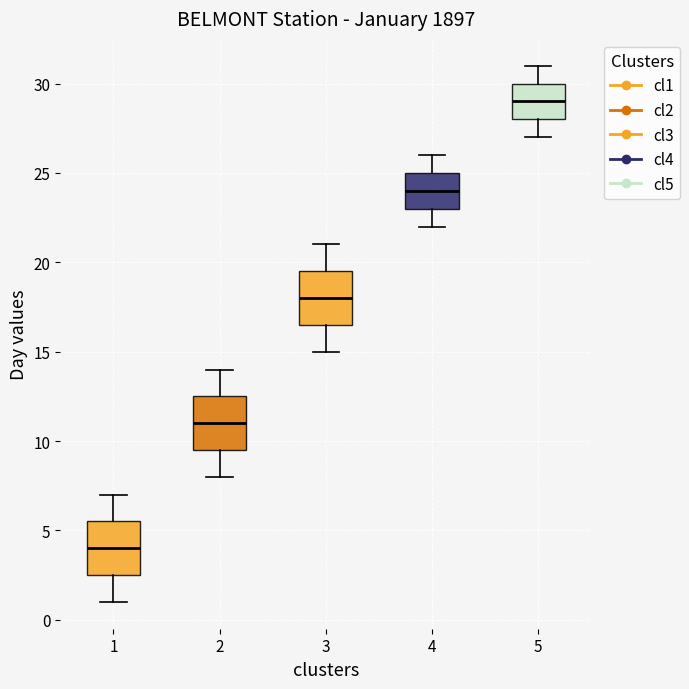

Reading left to right, read every box against the y-axis: the position of its median line, the range the box covers, and the ends of its whiskers. The values are not printed on the chart, so give them approximately, as read against the axis.

1: median 4.0, box 2.5 to 5.5, whiskers 1.0 to 7.0
2: median 11.0, box 9.5 to 12.5, whiskers 8.0 to 14.0
3: median 18.0, box 16.5 to 19.5, whiskers 15.0 to 21.0
4: median 24.0, box 23.0 to 25.0, whiskers 22.0 to 26.0
5: median 29.0, box 28.0 to 30.0, whiskers 27.0 to 31.0